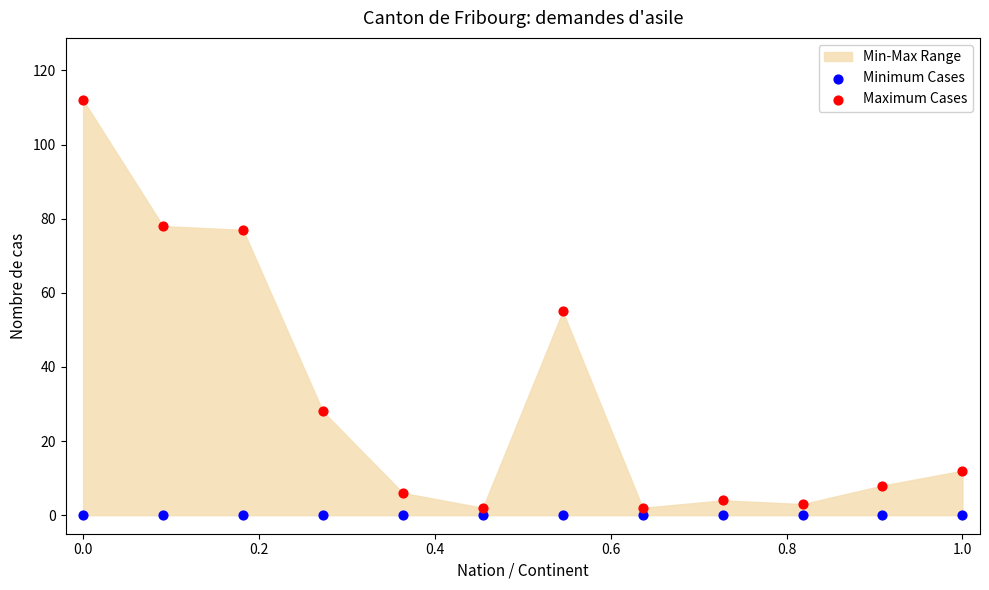

Which series reaches the maximum Y coordinate?

Maximum Cases